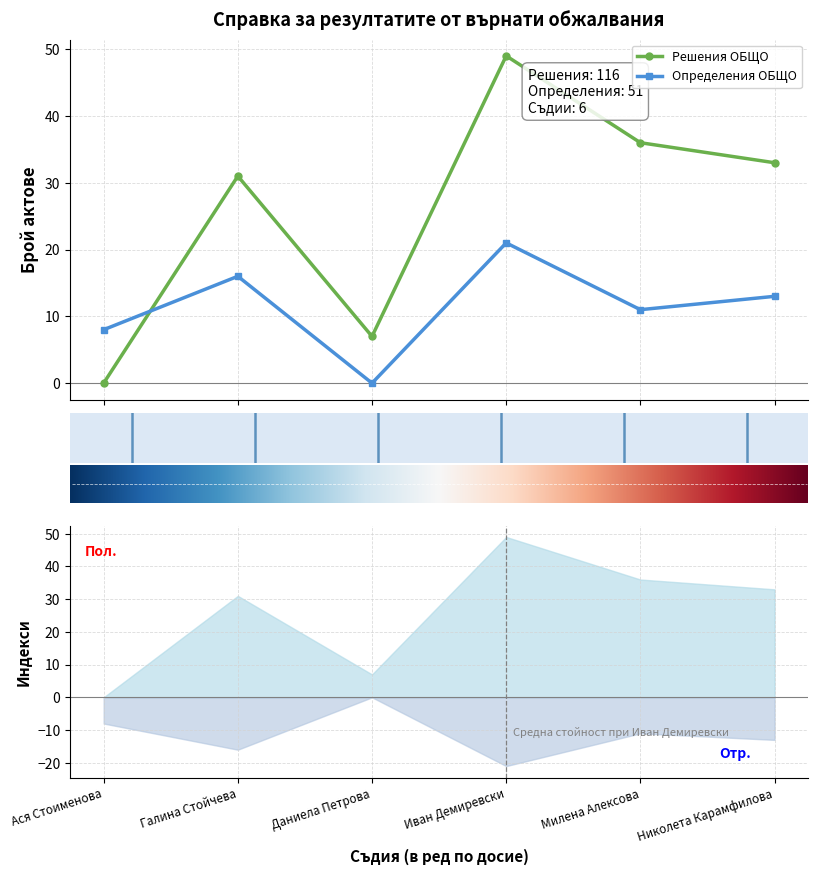

Which series has the widest spread of values?

Решения ОБЩО